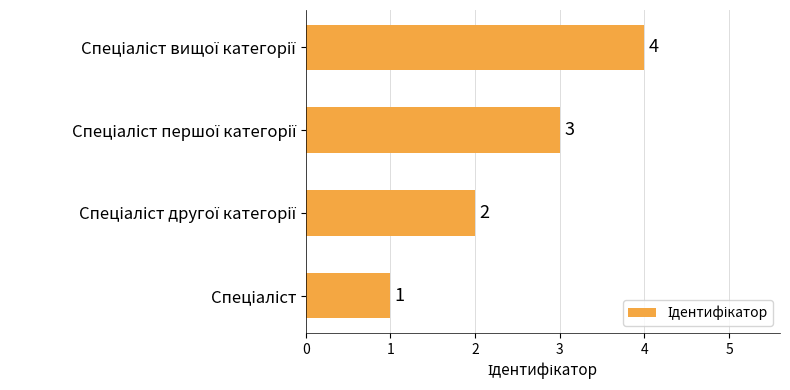

Count the values in the range 2 to 4.

3